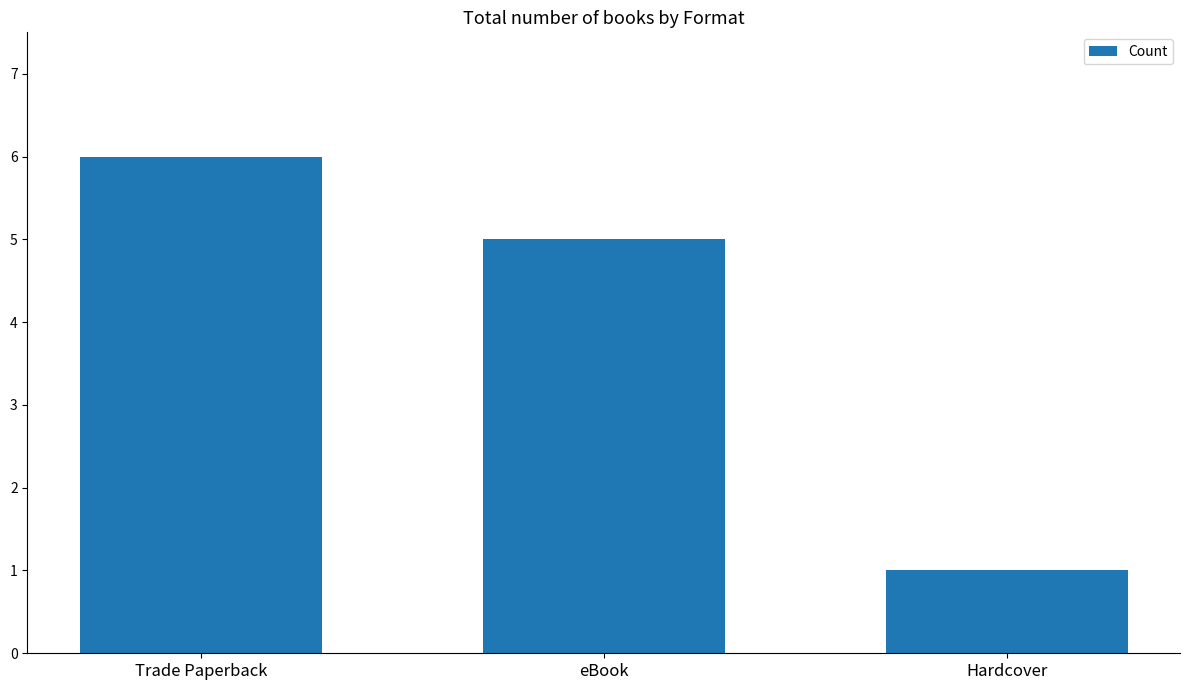

Which has a higher value, Trade Paperback or eBook?

Trade Paperback